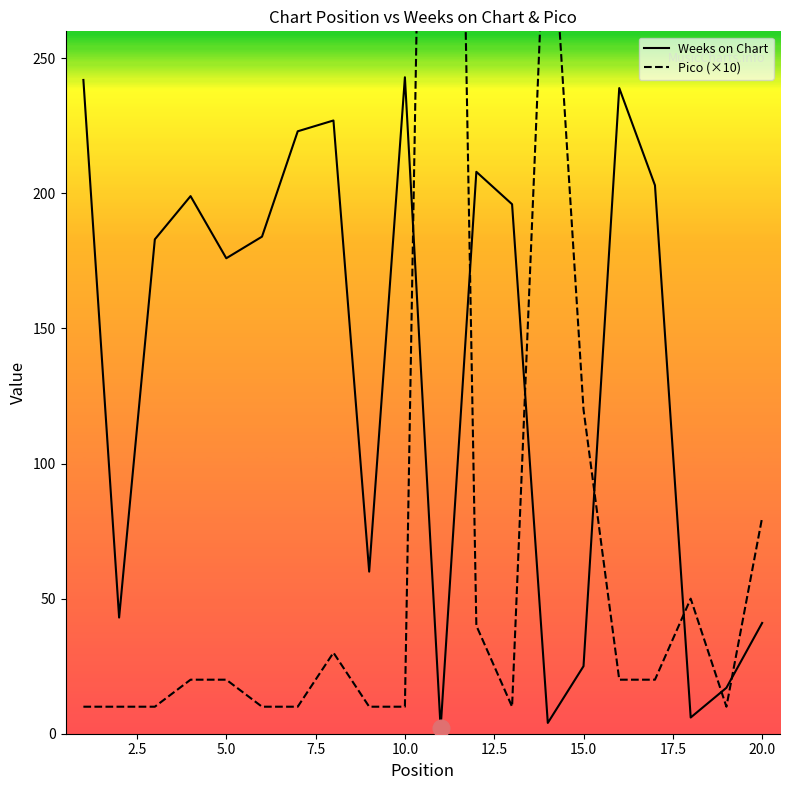

The Weeks on Chart series shows 15 at 15.0. True or false?

False